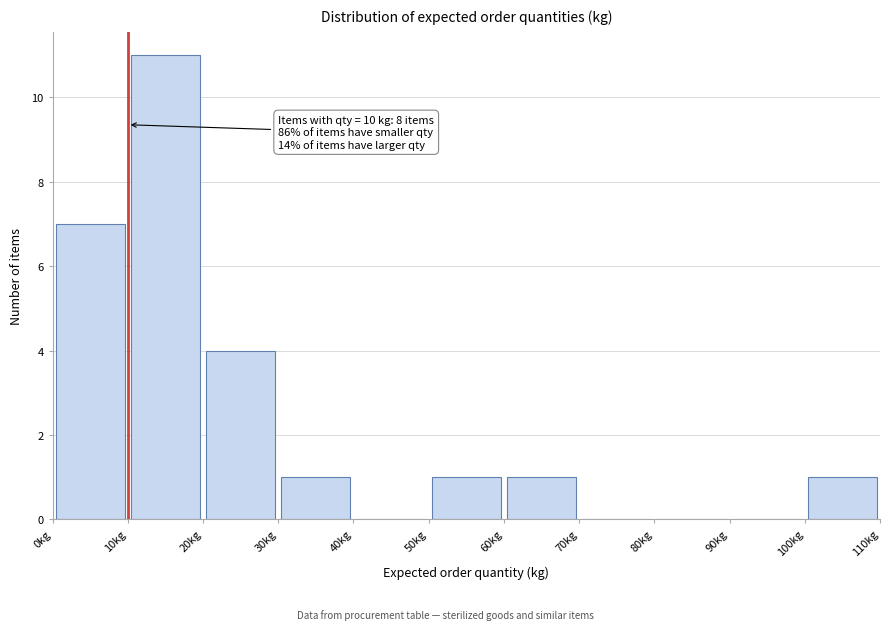

Which range on the x-axis has the tallest bar?

10 to 20